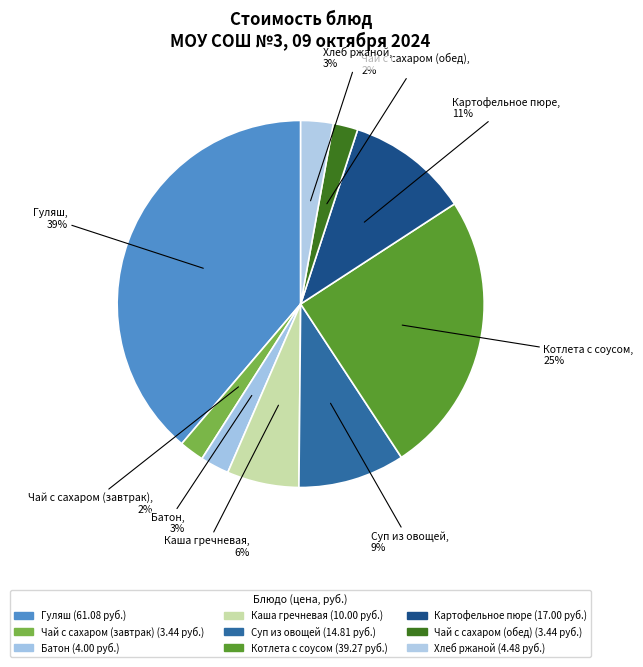

Is it true that Чай с сахаром (обед) is 2% of the pie?

True